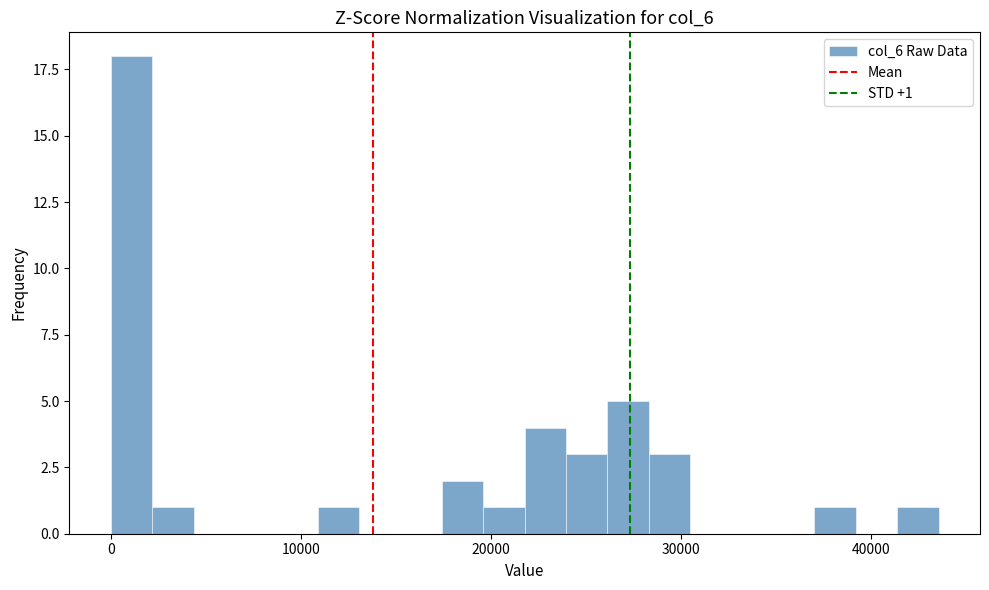

Around what value on the x-axis is the tallest bar? Give the approximate position of its centre, as read against the axis.

1000